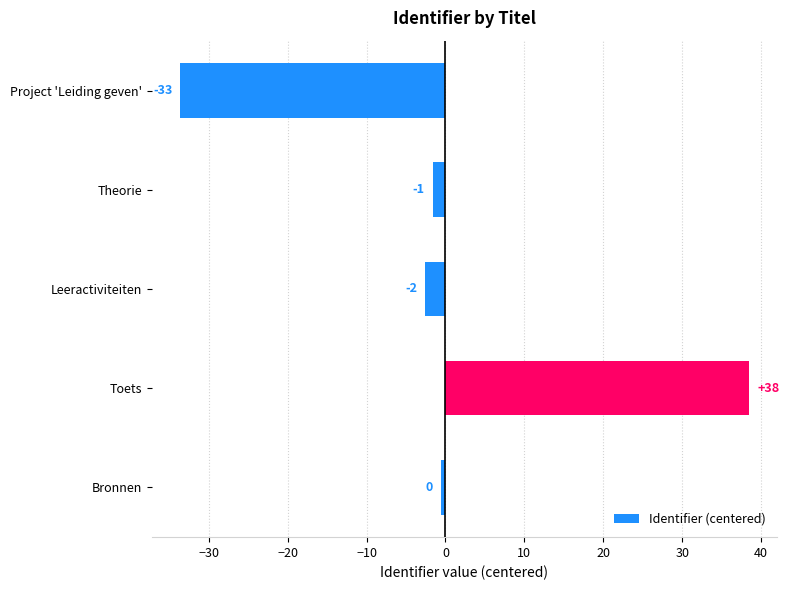

How many bars are there in total?

5